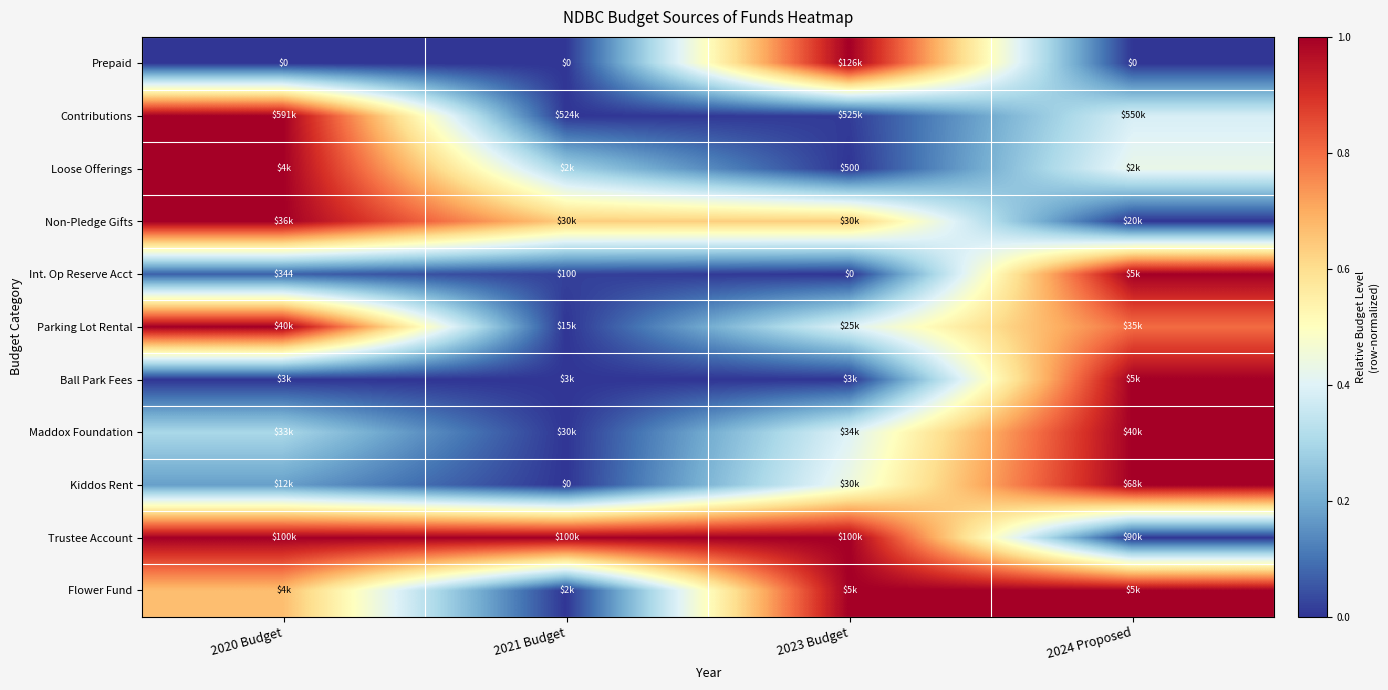

Is the value of Int. Op Reserve Acct at 2024 Proposed greater than the value of Trustee Account at 2023 Budget?

No